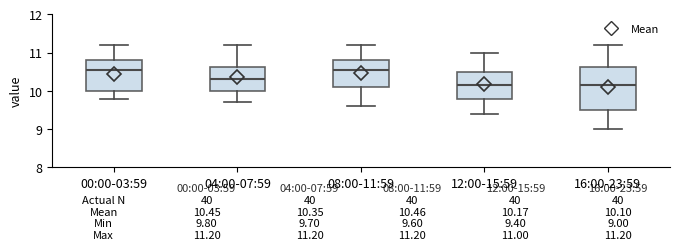

Comparing the boxes themselves (not the whiskers), which one is the tallest?

16:00-23:59